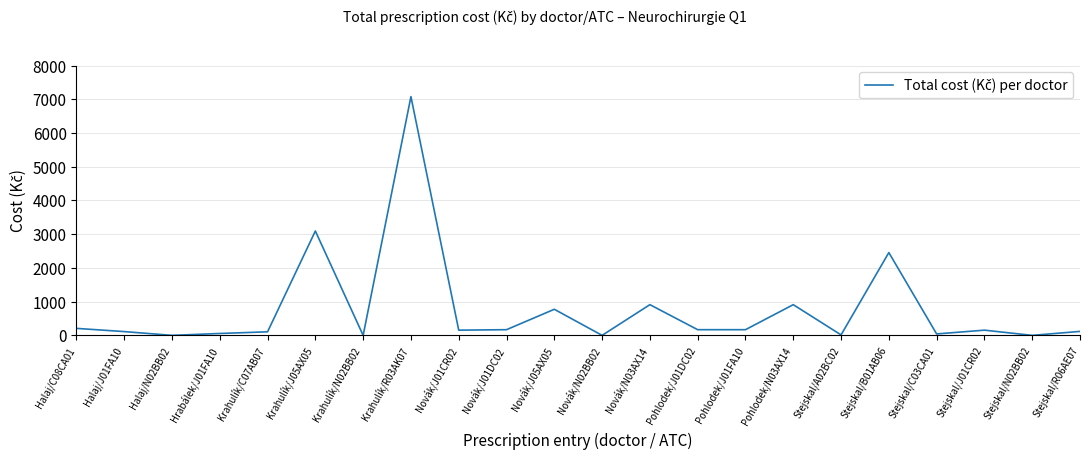

Is it true that the value at Krahulík/J05AX05 is 3093.8?

True